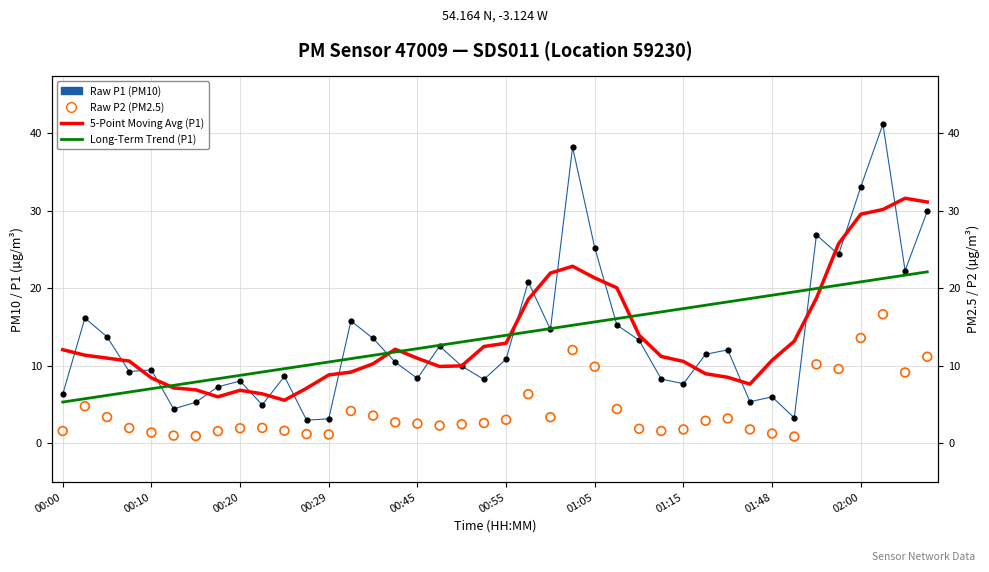

What are all the series names shown in the legend?

Raw P1 (PM10), 5-Point Moving Avg (P1), Long-Term Trend (P1), Raw P2 (PM2.5)